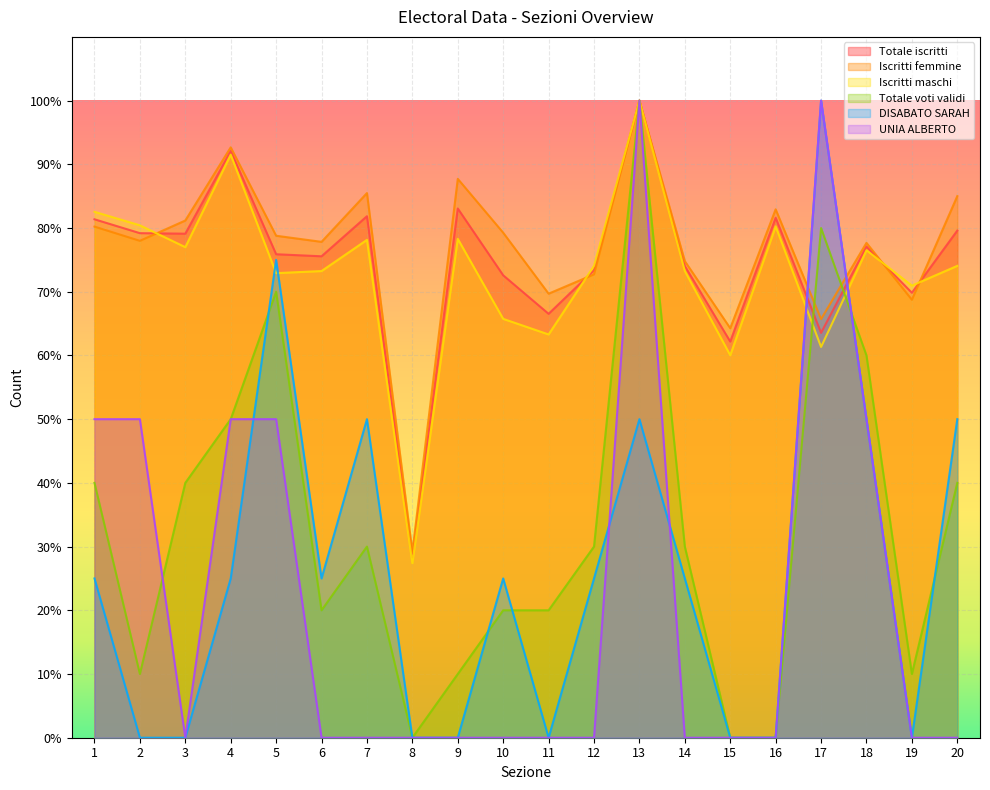

How many intersections are there between Totale iscritti and UNIA ALBERTO?

2